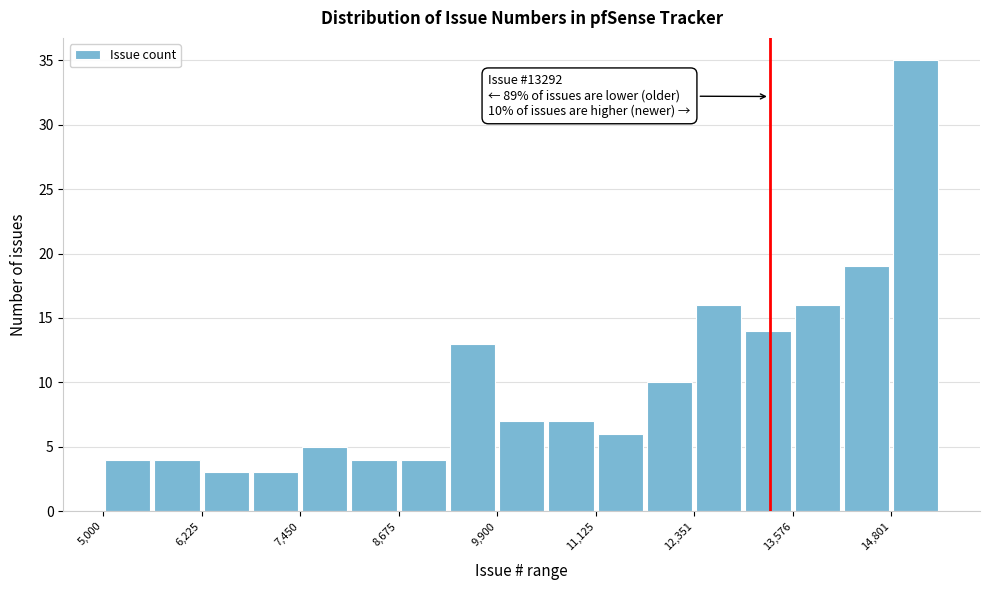

Around what value on the x-axis is the tallest bar? Give the approximate position of its centre, as read against the axis.

15200